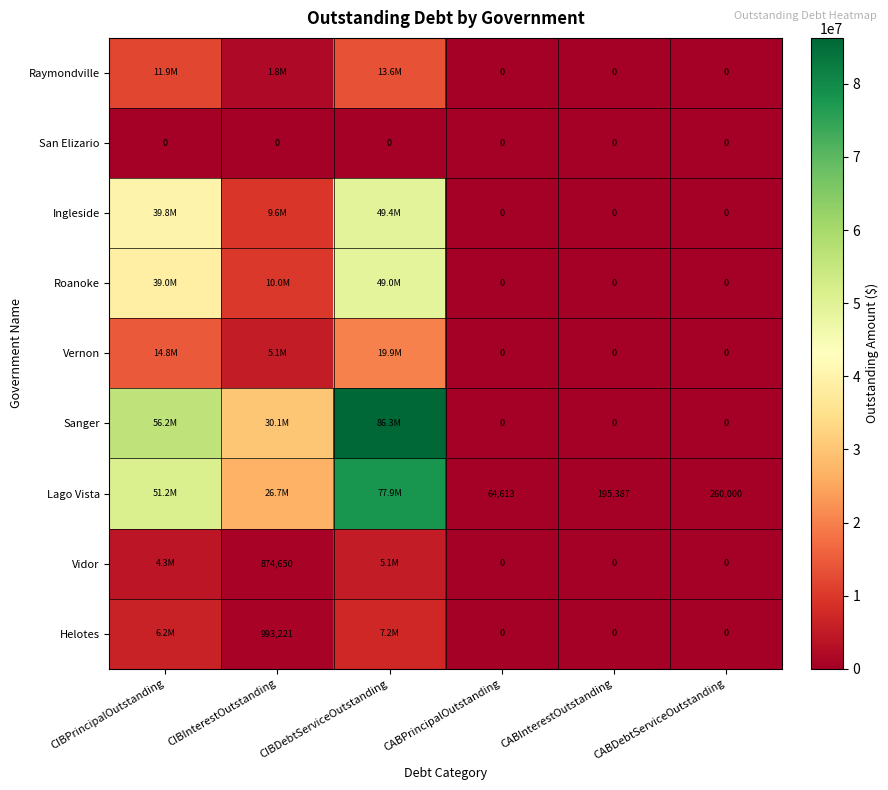

Between CABPrincipalOutstanding and CABInterestOutstanding, which series saw the biggest shift?

Lago Vista